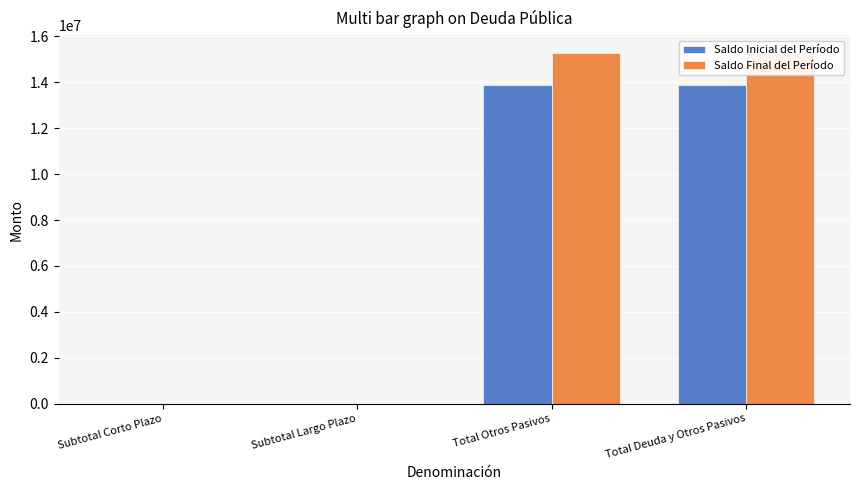

How many positive values does the Saldo Inicial del Período series have?

2